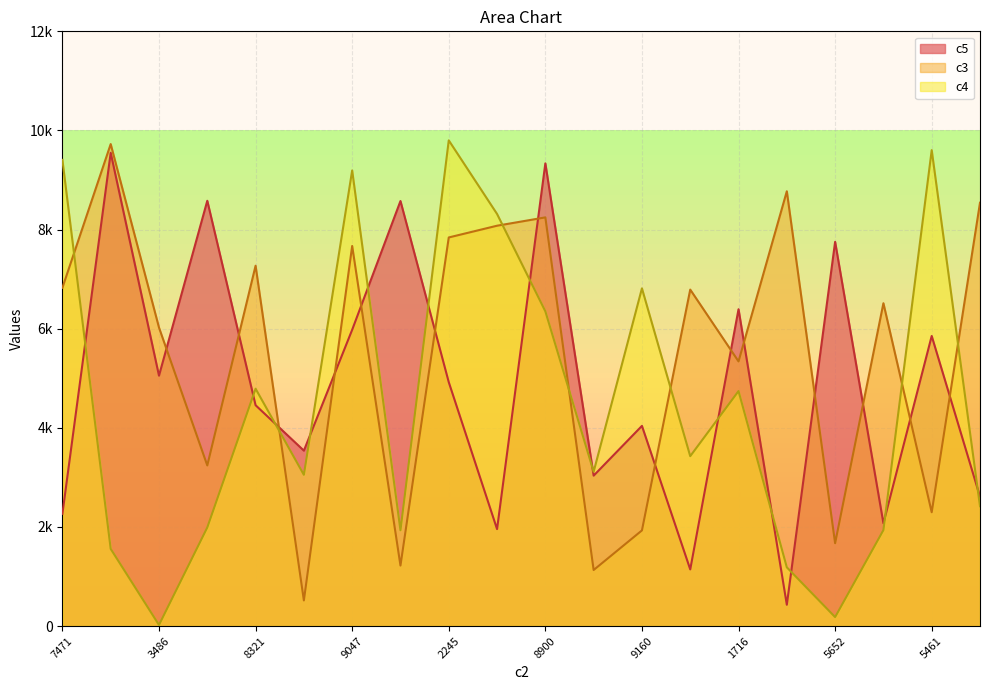

How many lines are shown in the chart?

3